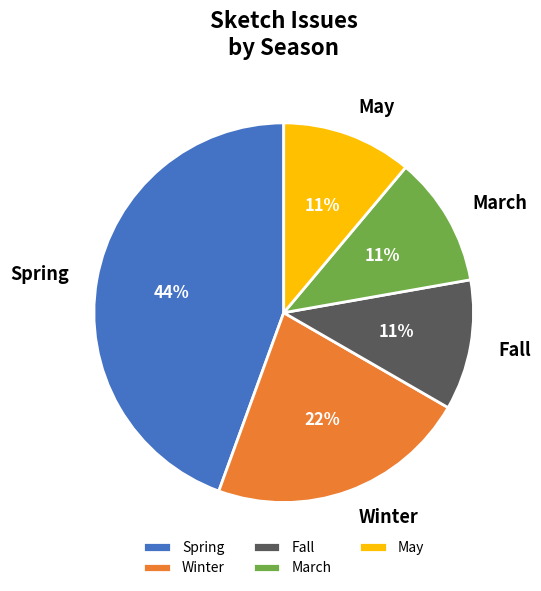

Is it true that March is 21% of the pie?

False